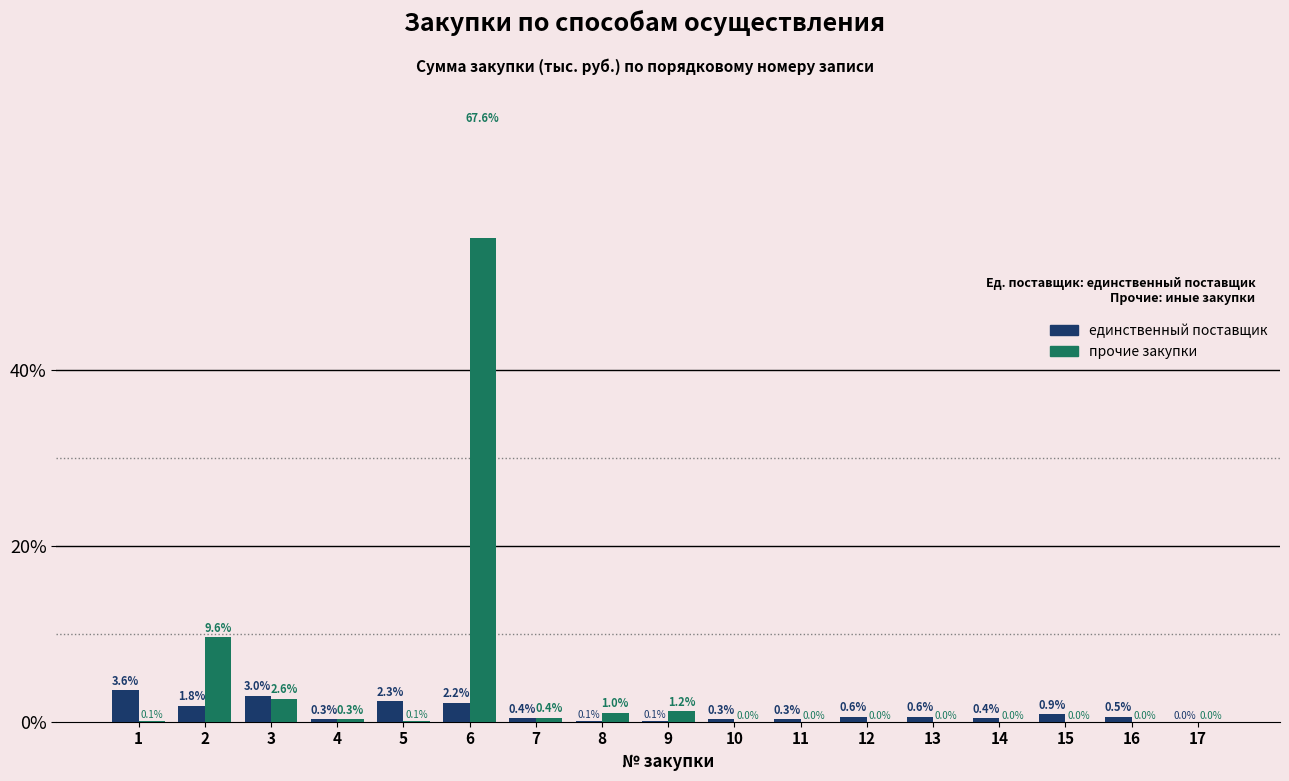

What is the difference between the second highest and second lowest values in the единственный поставщик series?

2.9